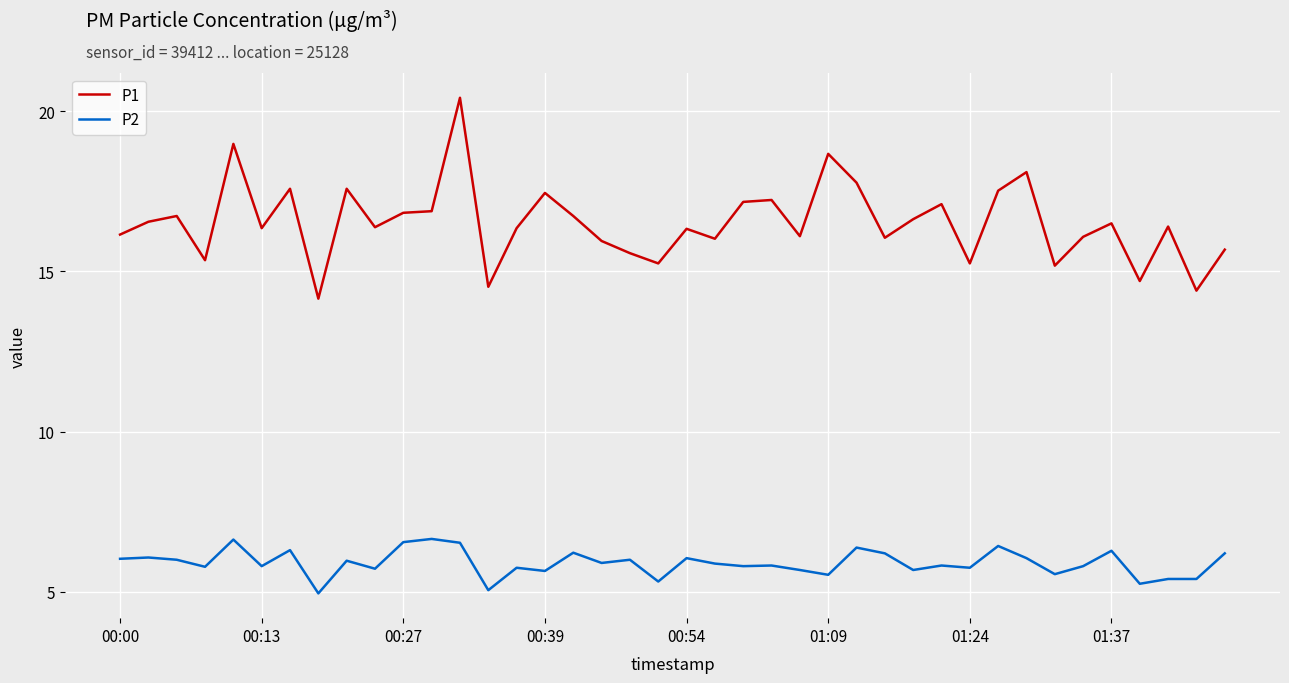

How many categories are shown in the chart?

40